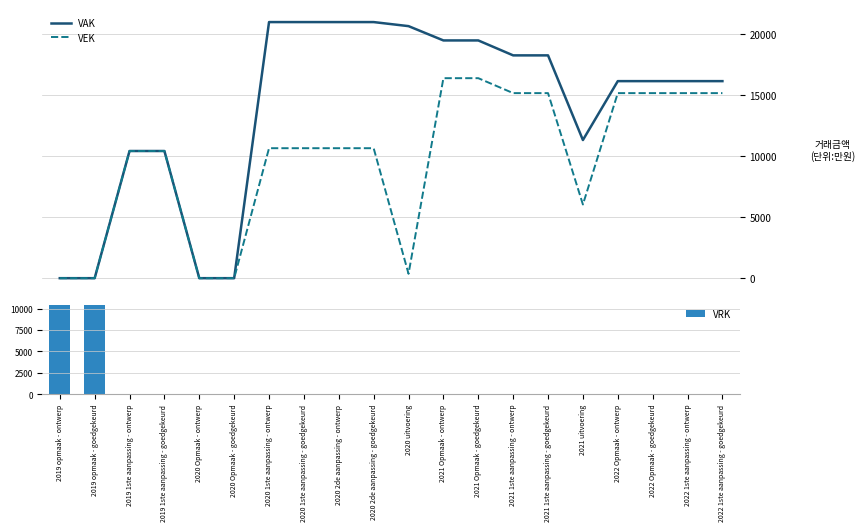

Are the bars grouped side by side (vs. stacked)?

Yes